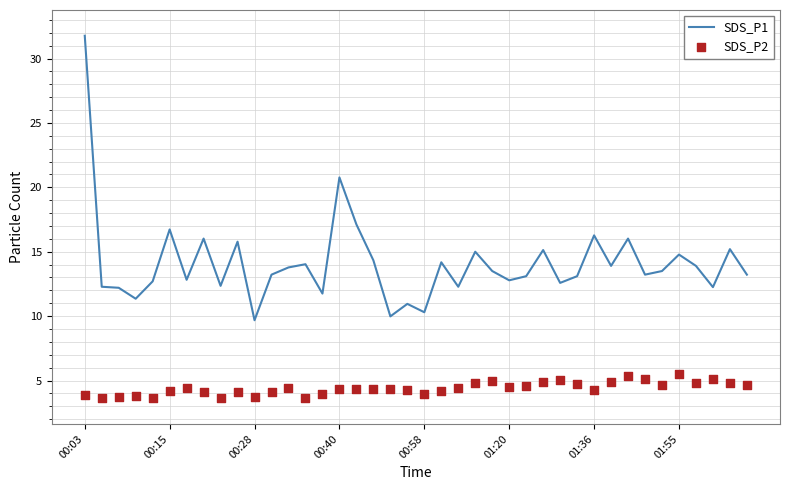

Which series has the largest total across all categories?

SDS_P1